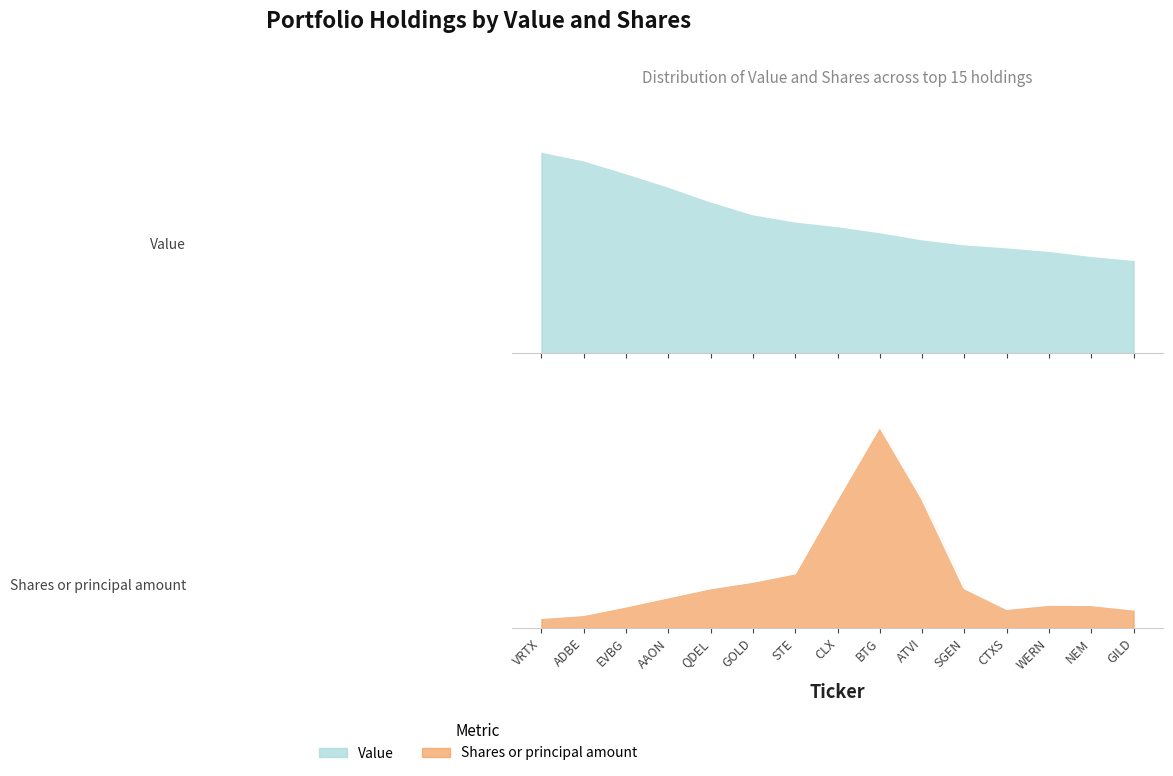

Does the chart display data point markers on the line(s)?

No